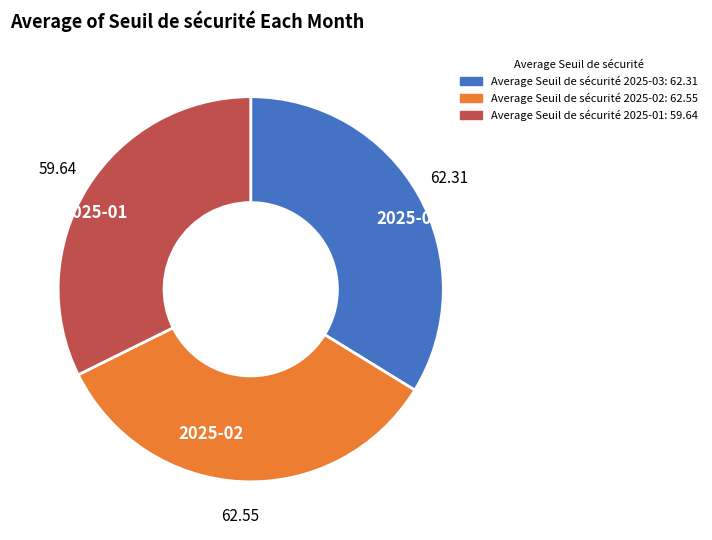

What is the ratio of the value at 2025-03 to the value at 2025-02?

1.0